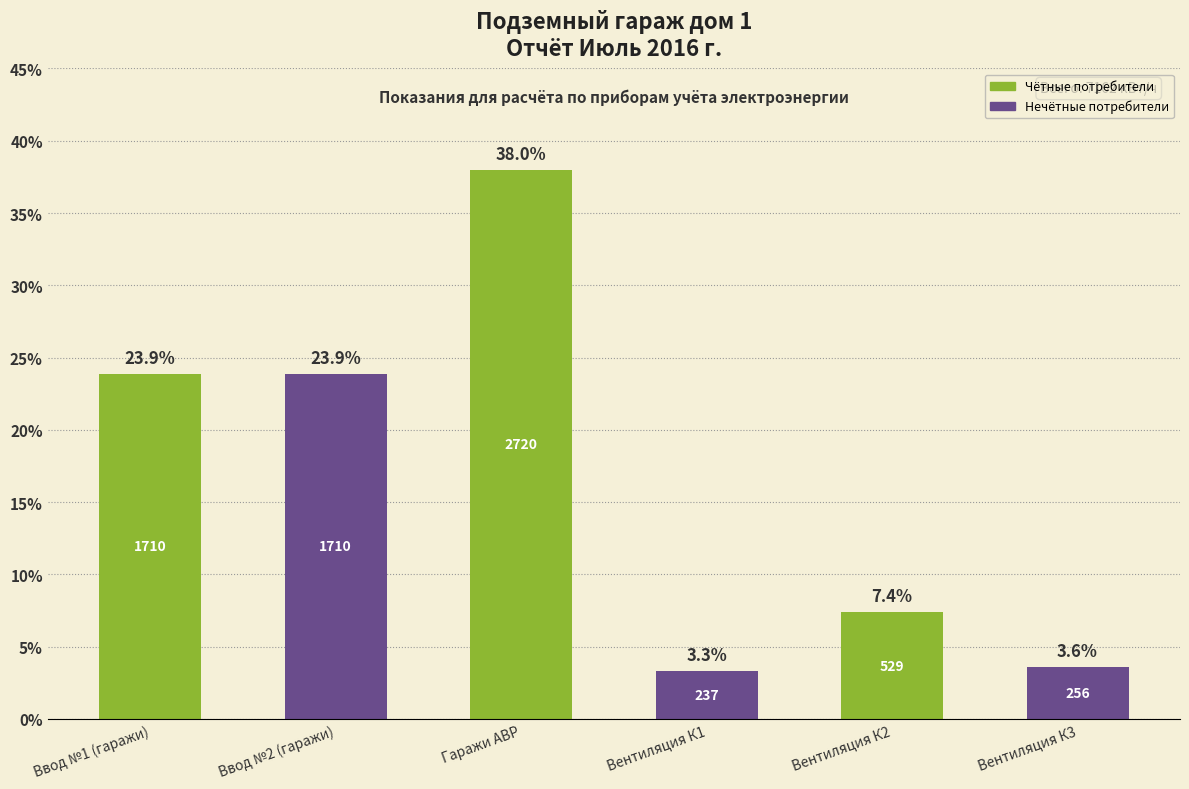

The chart shows a value of 7.4 at Вентиляция К2. True or false?

True